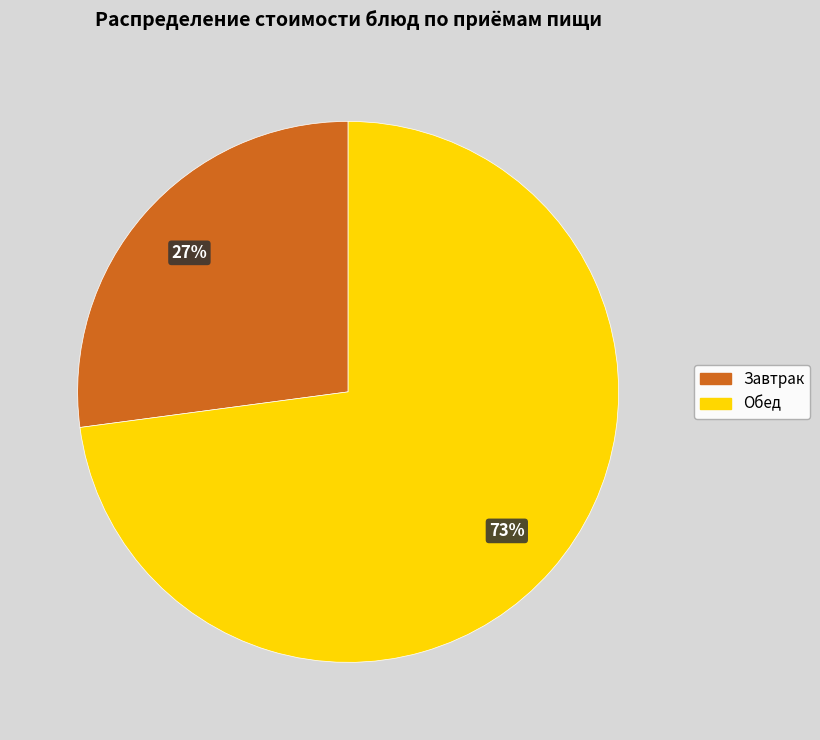

Count the number of slices in the pie.

2